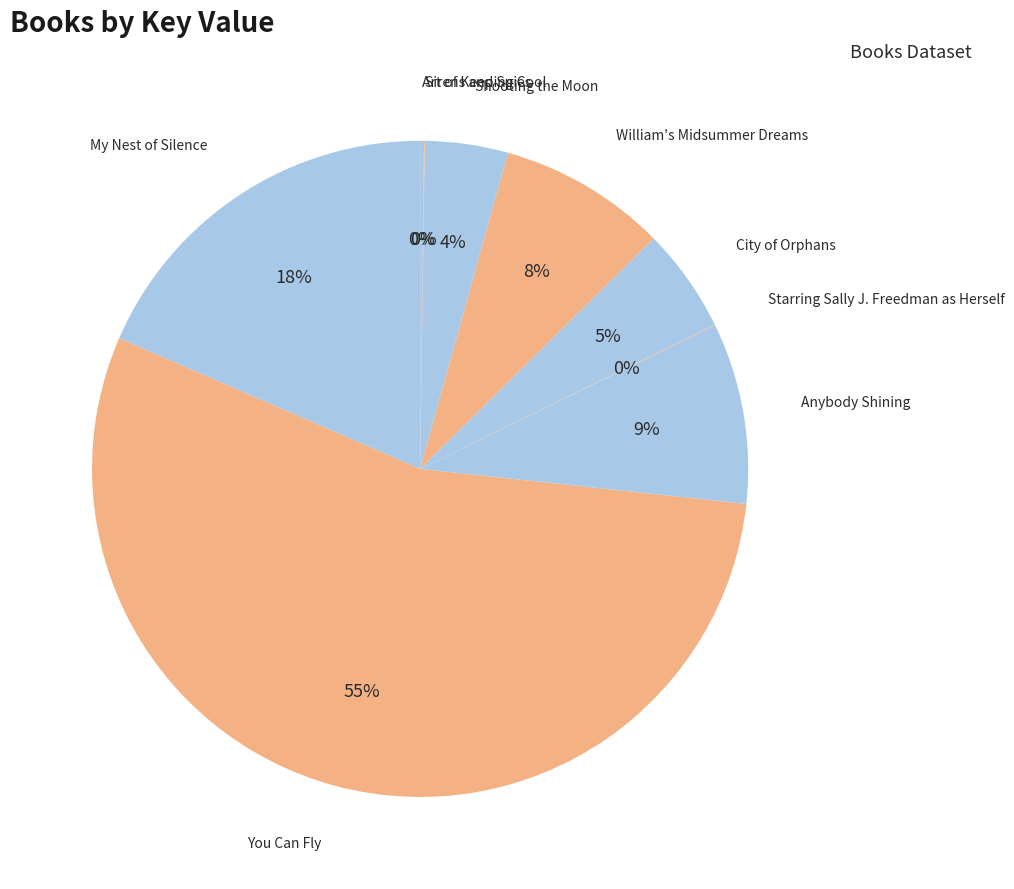

What percentage is the Shooting the Moon slice, to the nearest percent?

4%